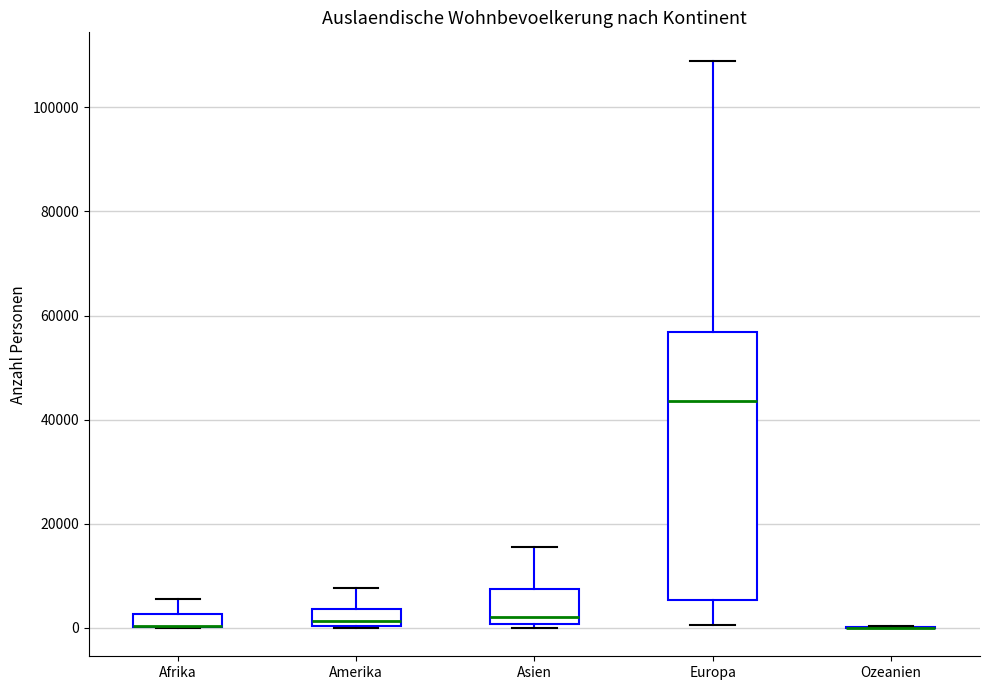

Which box is the tallest, from its lower edge to its upper edge?

Europa